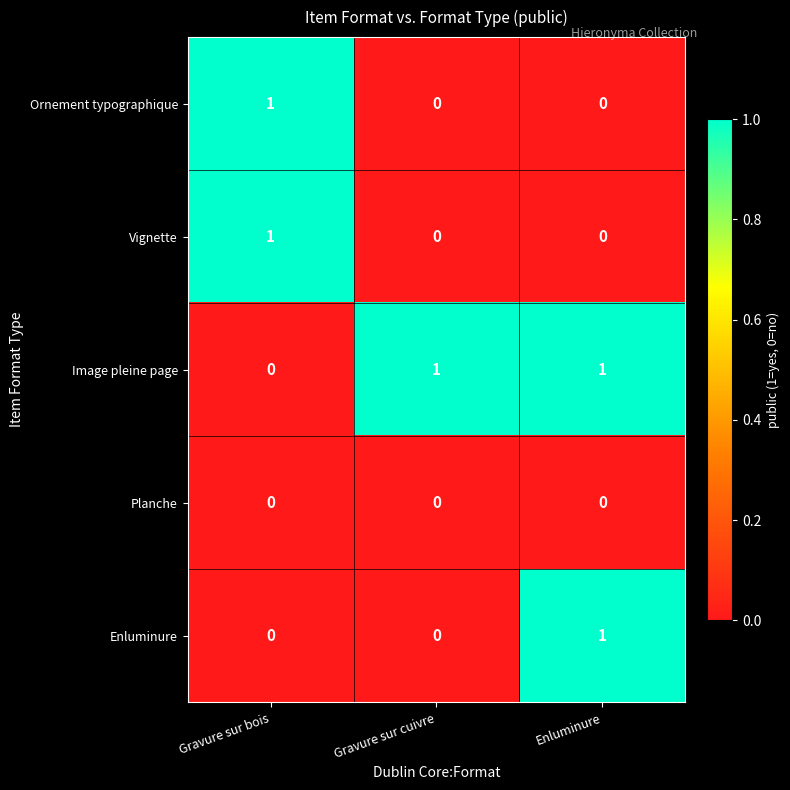

Which category has the lowest value in the Image pleine page series?

Gravure sur bois